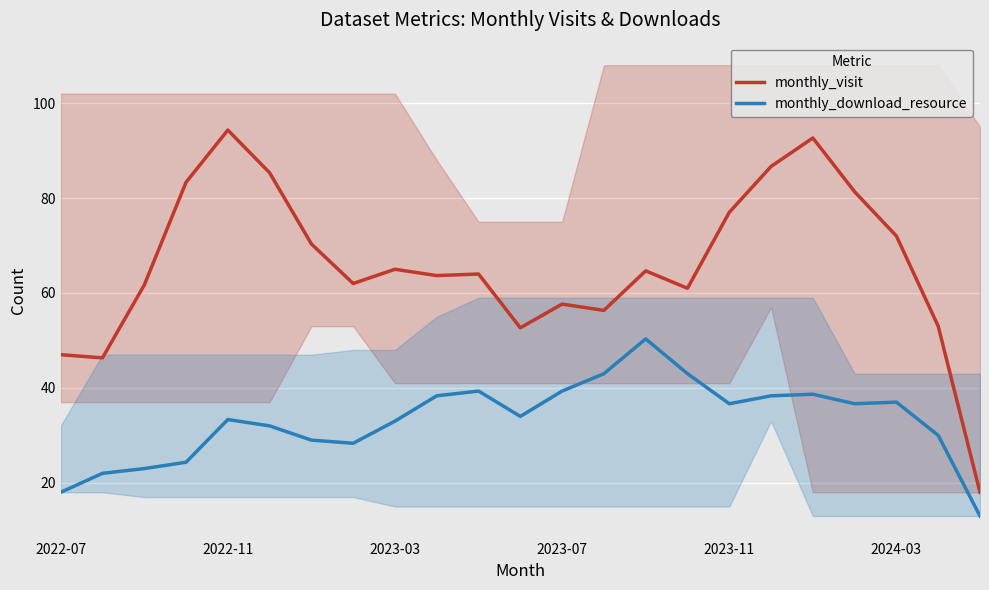

True or false: monthly_download_resource and monthly_visit cross at least once.

False